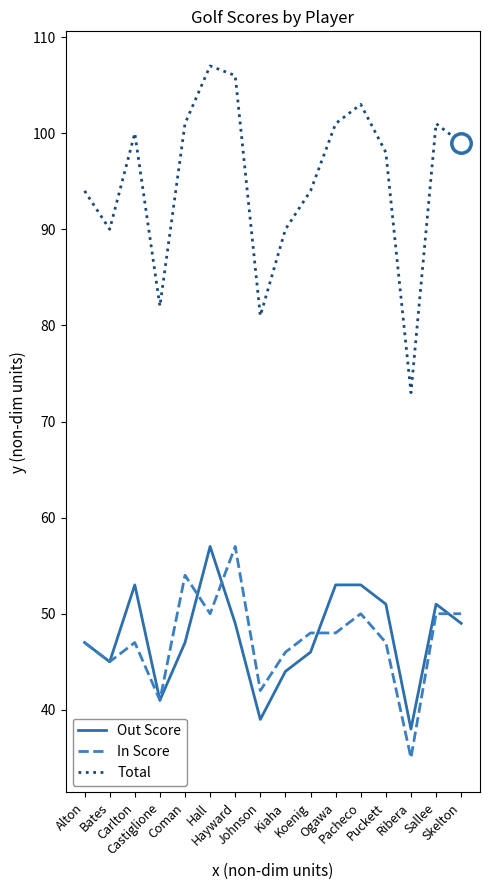

Where is the first local maximum for Total?

Carlton